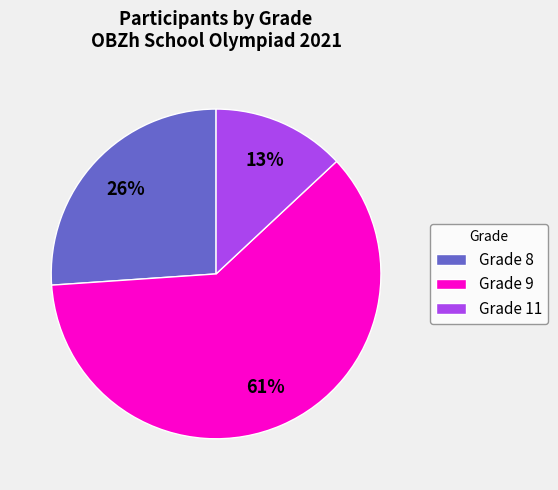

Which slice is the largest?

Grade 9